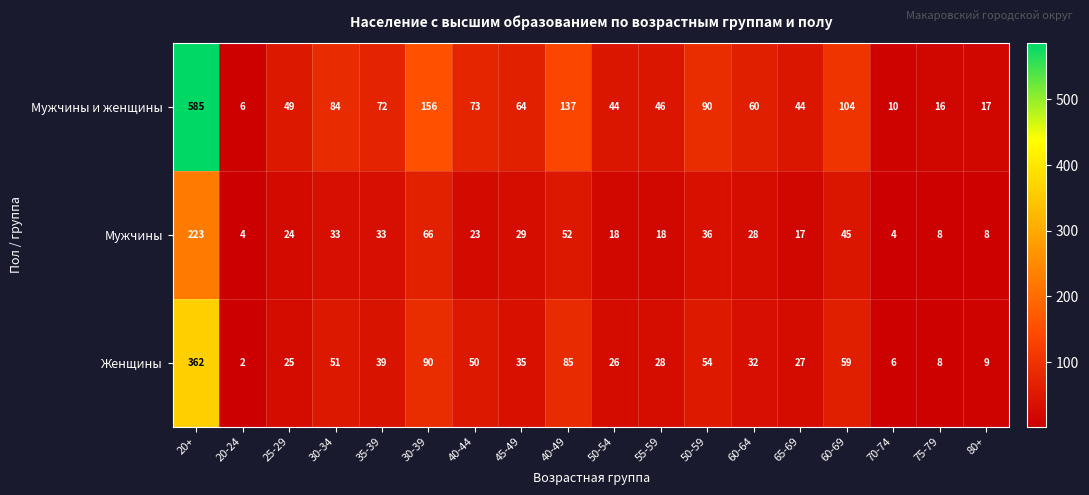

What is the total value across all series at 20+?

1170